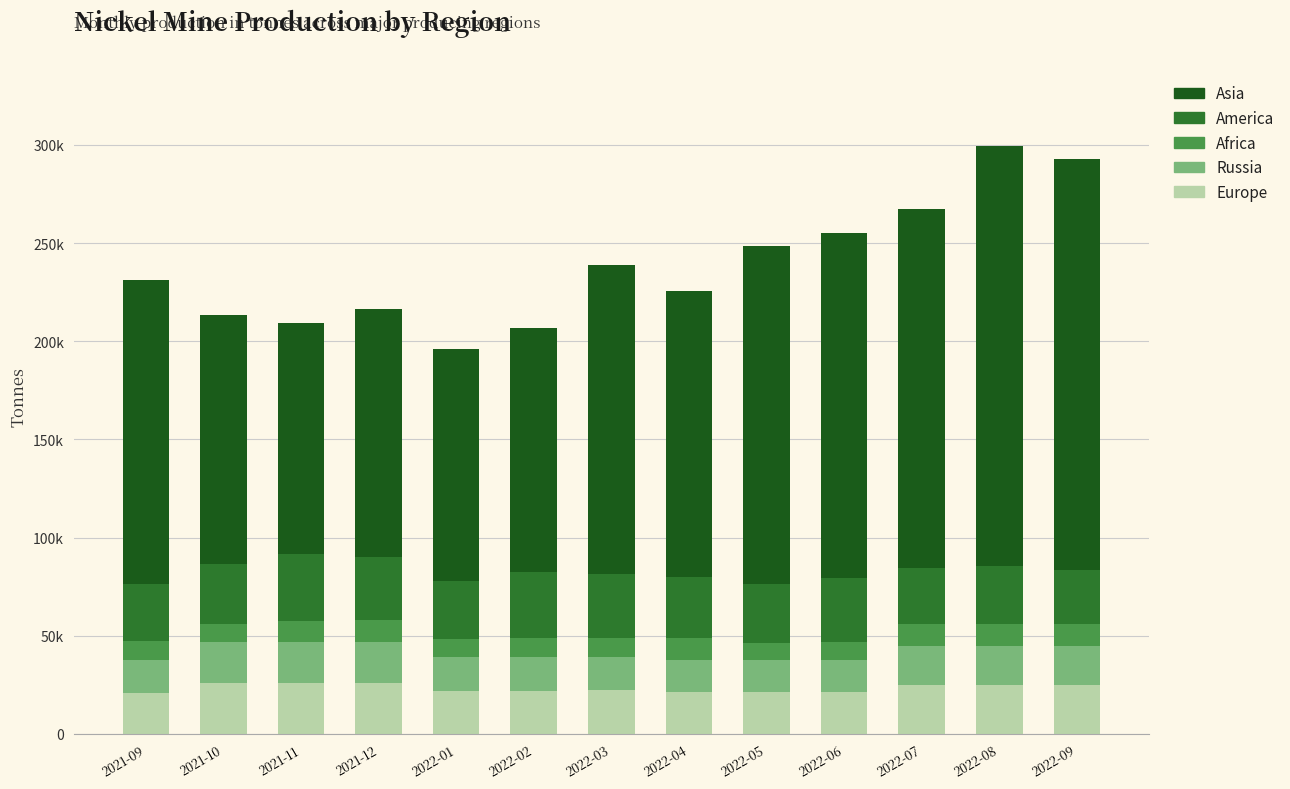

What is the difference between the maximum and minimum values in the Russia series?

4756